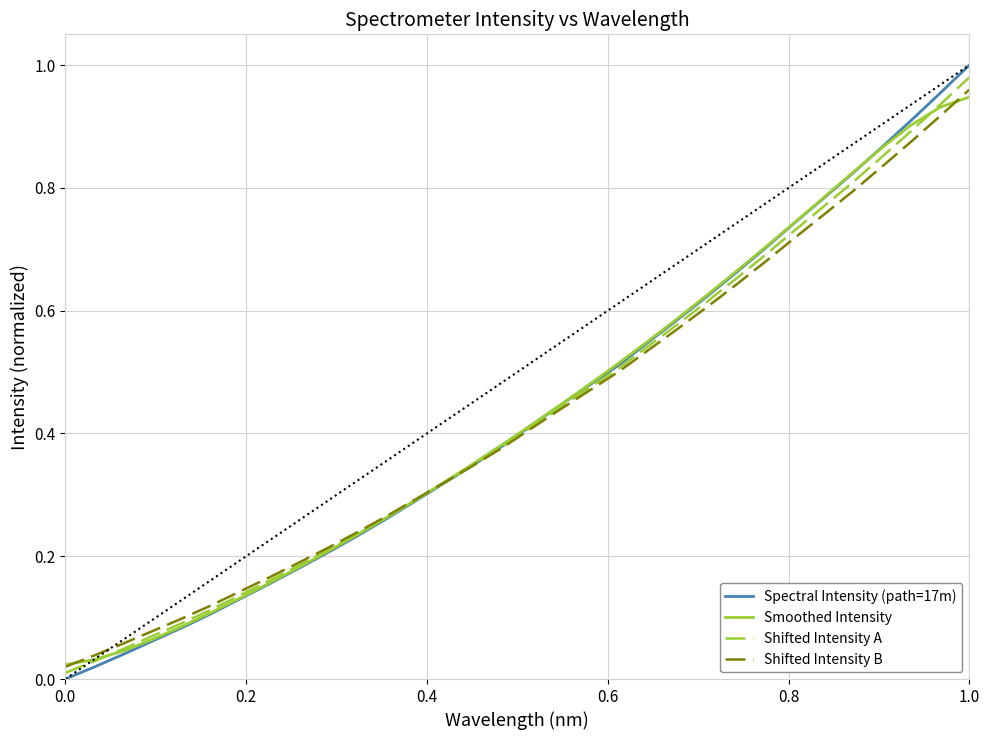

What are all the series names shown in the legend?

Spectral Intensity (path=17m), Smoothed Intensity, Shifted Intensity A, Shifted Intensity B